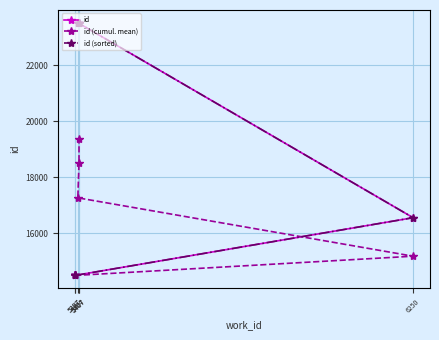

What is the value of the id point at the 2nd from the left?

14487.0